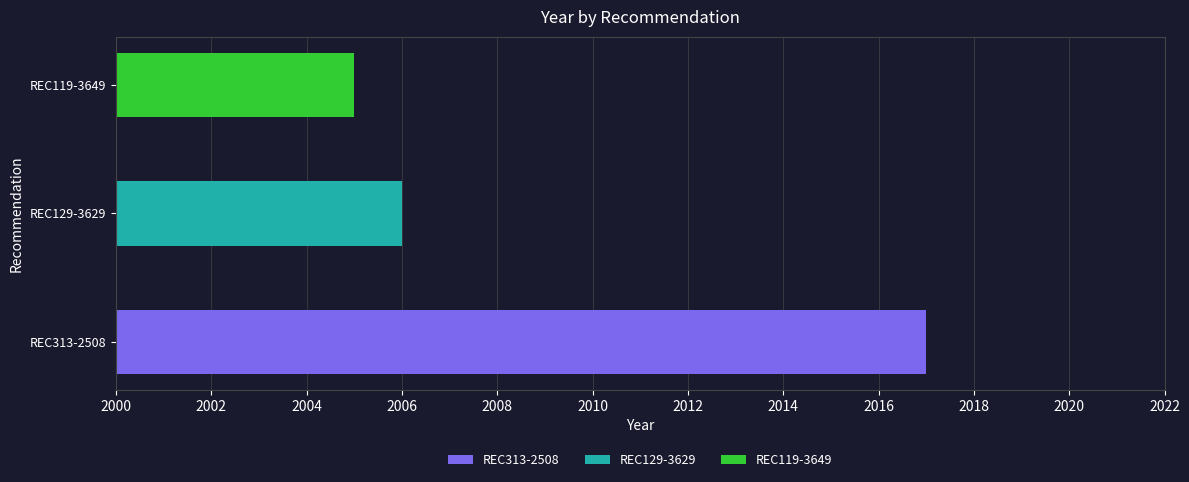

What is the maximum value shown in the chart?

2017